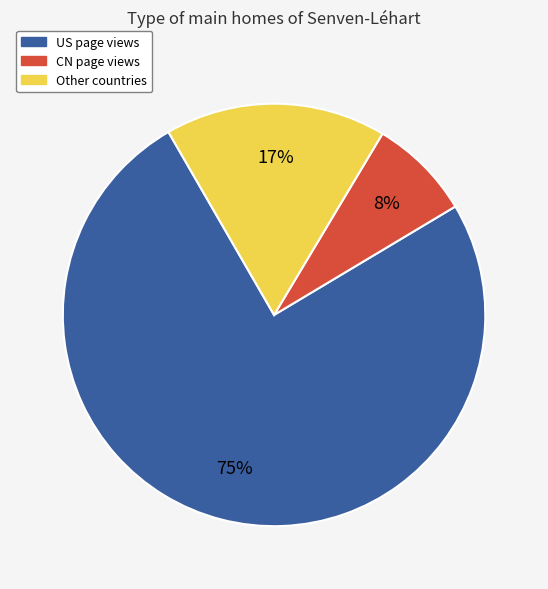

To the nearest percent, what is the difference between the largest and smallest slice percentages?

67%